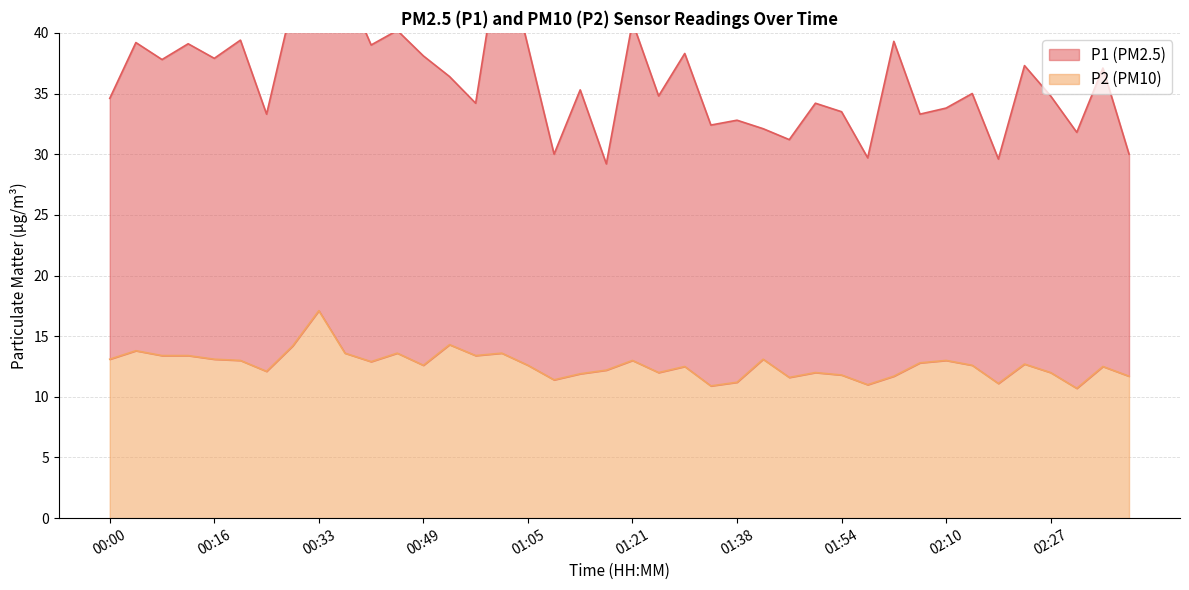

True or false: P2 and P1 intersect in this chart.

False